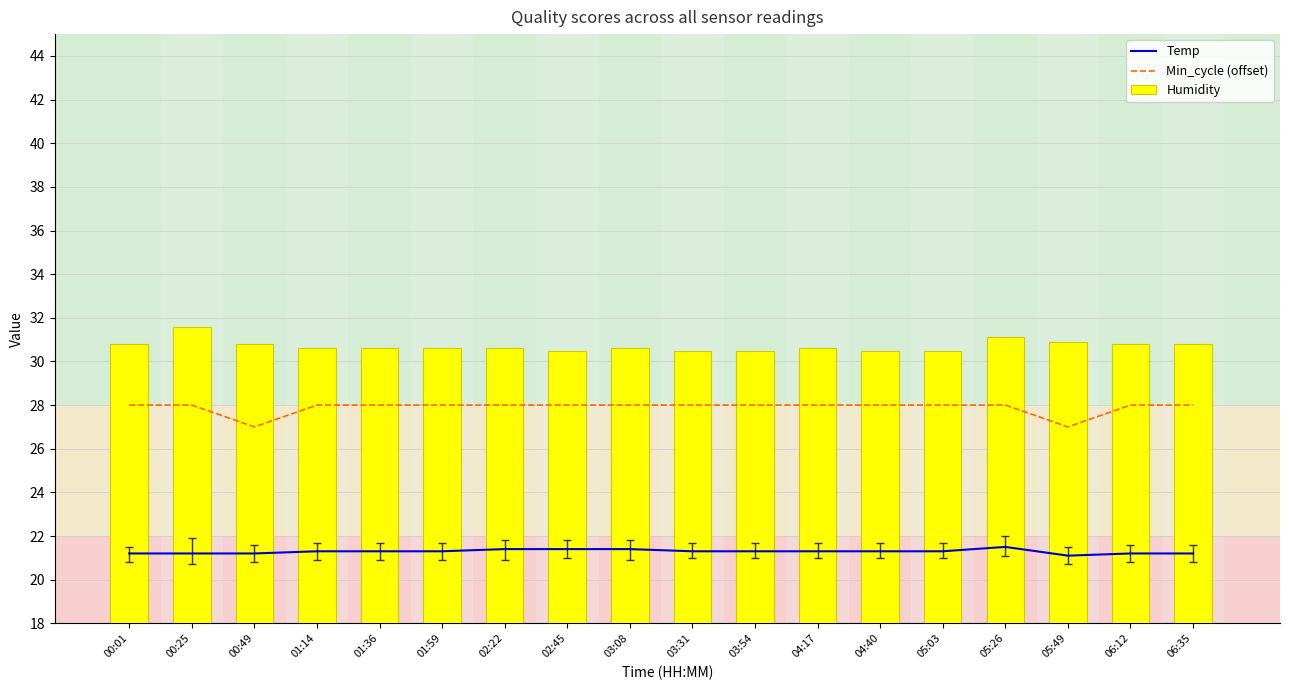

List the series in order of their peak value, highest first.

Humidity, Min_cycle (offset), Temp